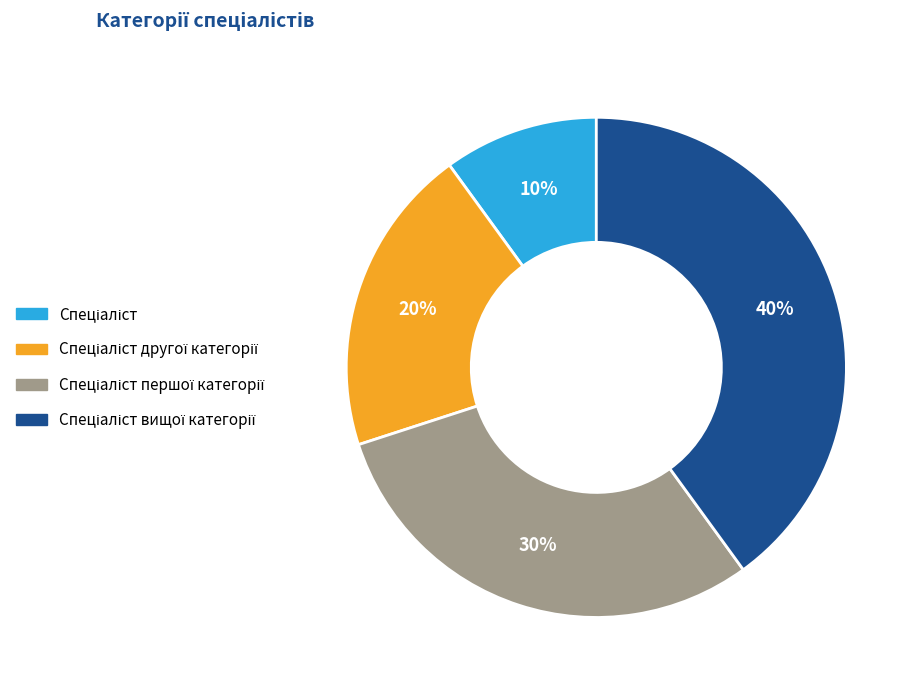

To the nearest percent, what is the average slice percentage?

25%